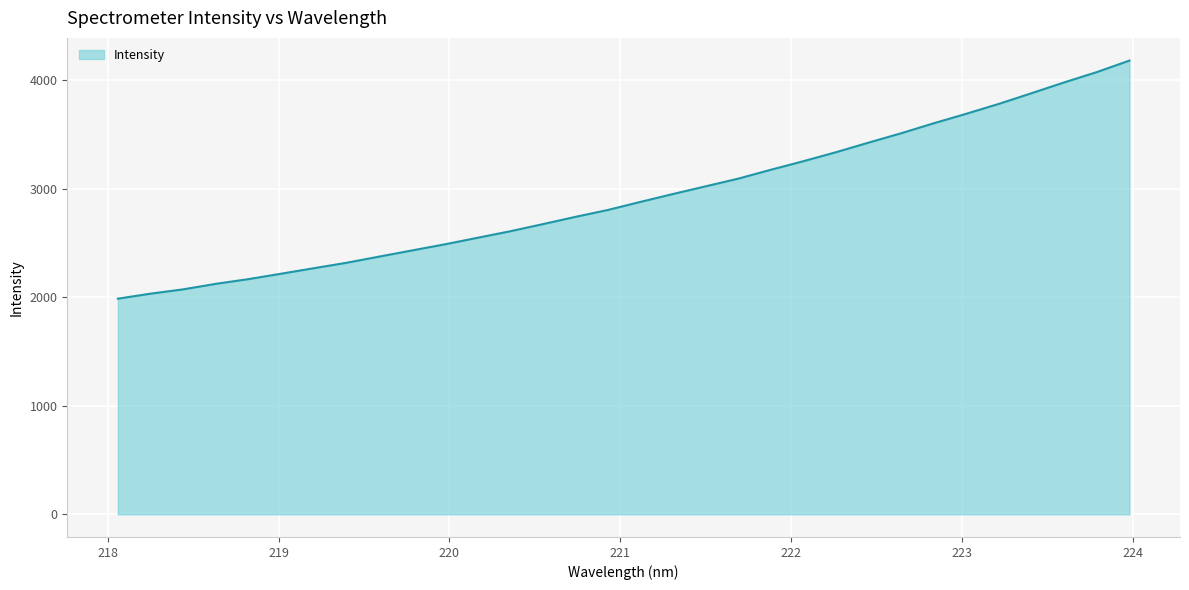

What is the difference between the maximum and minimum values?

2195.2